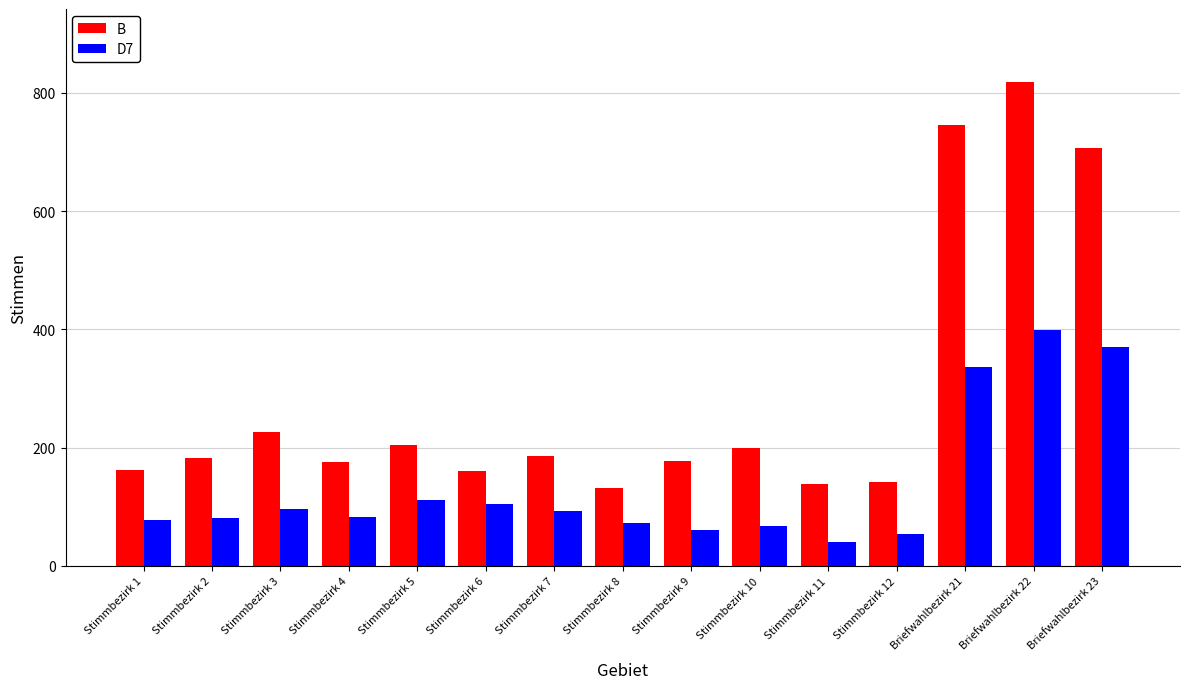

What are all the series names shown in the legend?

B, D7